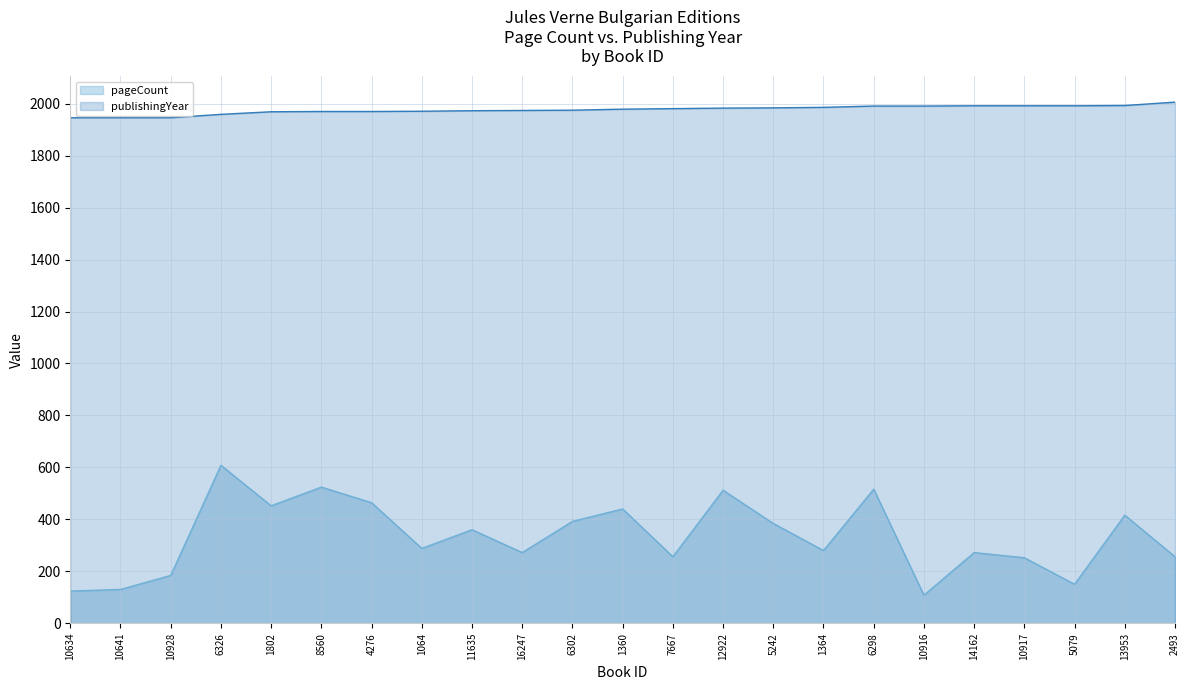

What is the difference between the highest and lowest values at 13953?

1577